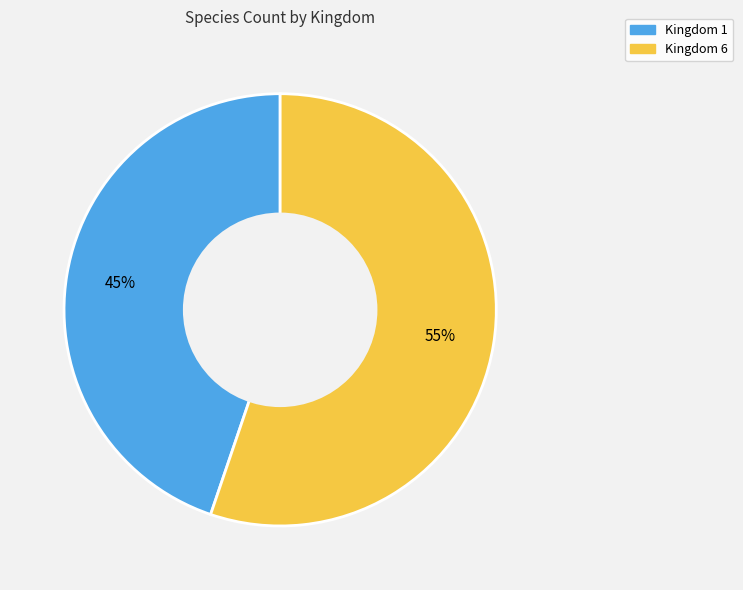

To the nearest percent, what is the average slice percentage?

50%